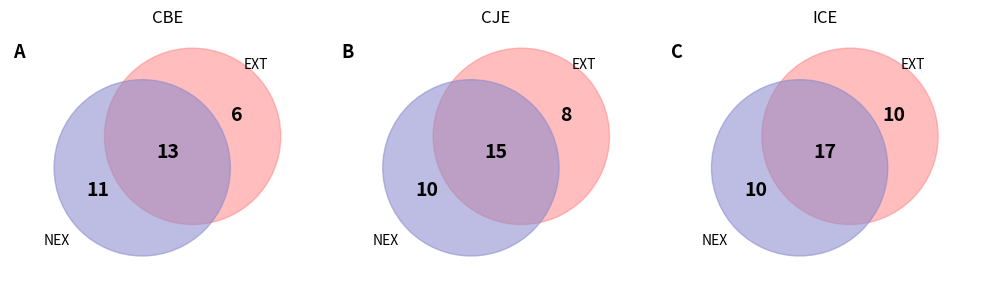

Is the sum of CBE and ICE greater than half?

No